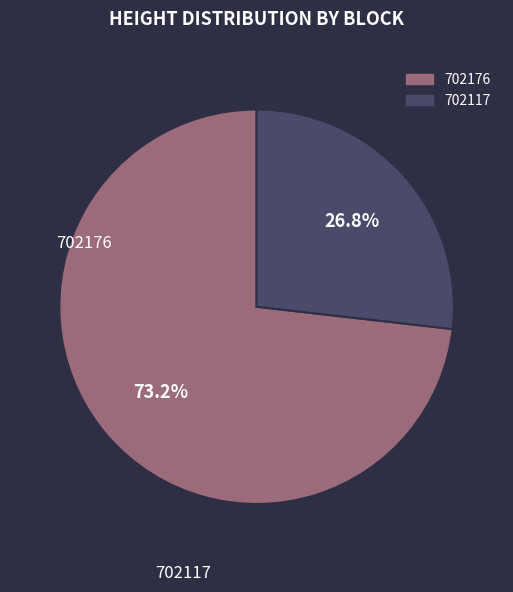

Is there any slice that represents more than half of the pie?

Yes